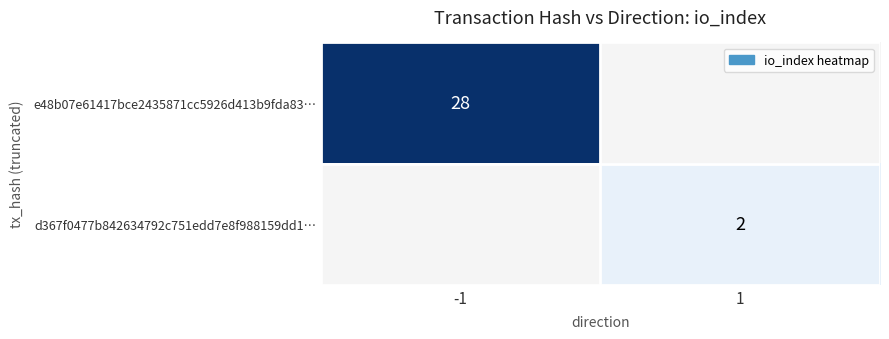

Which label corresponds to the smallest value in the chart?

1